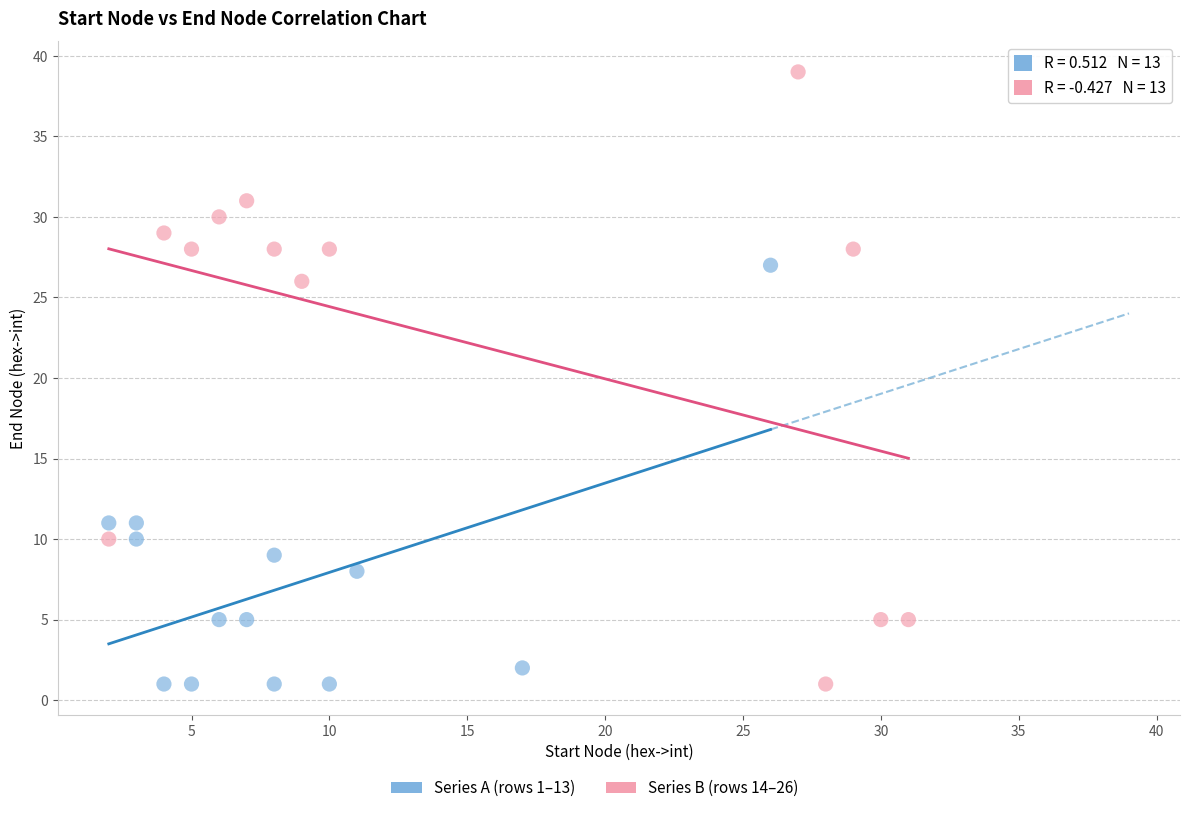

Which series reaches the maximum Y coordinate?

Series B (rows 14–26)